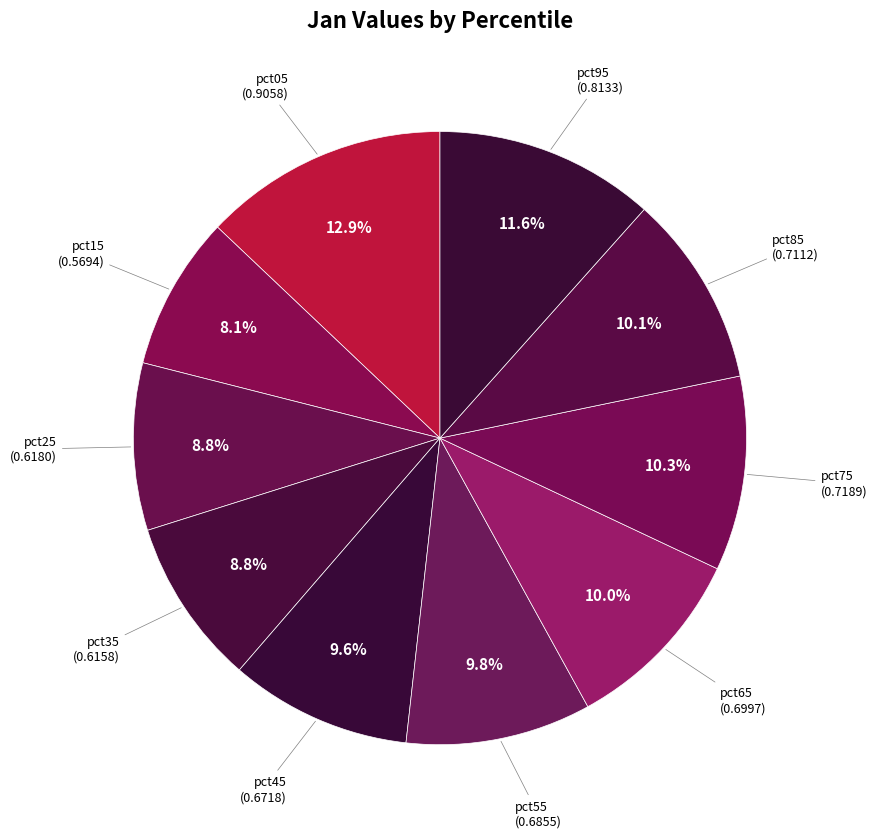

What percentage is the pct45 slice, to the nearest percent?

10%